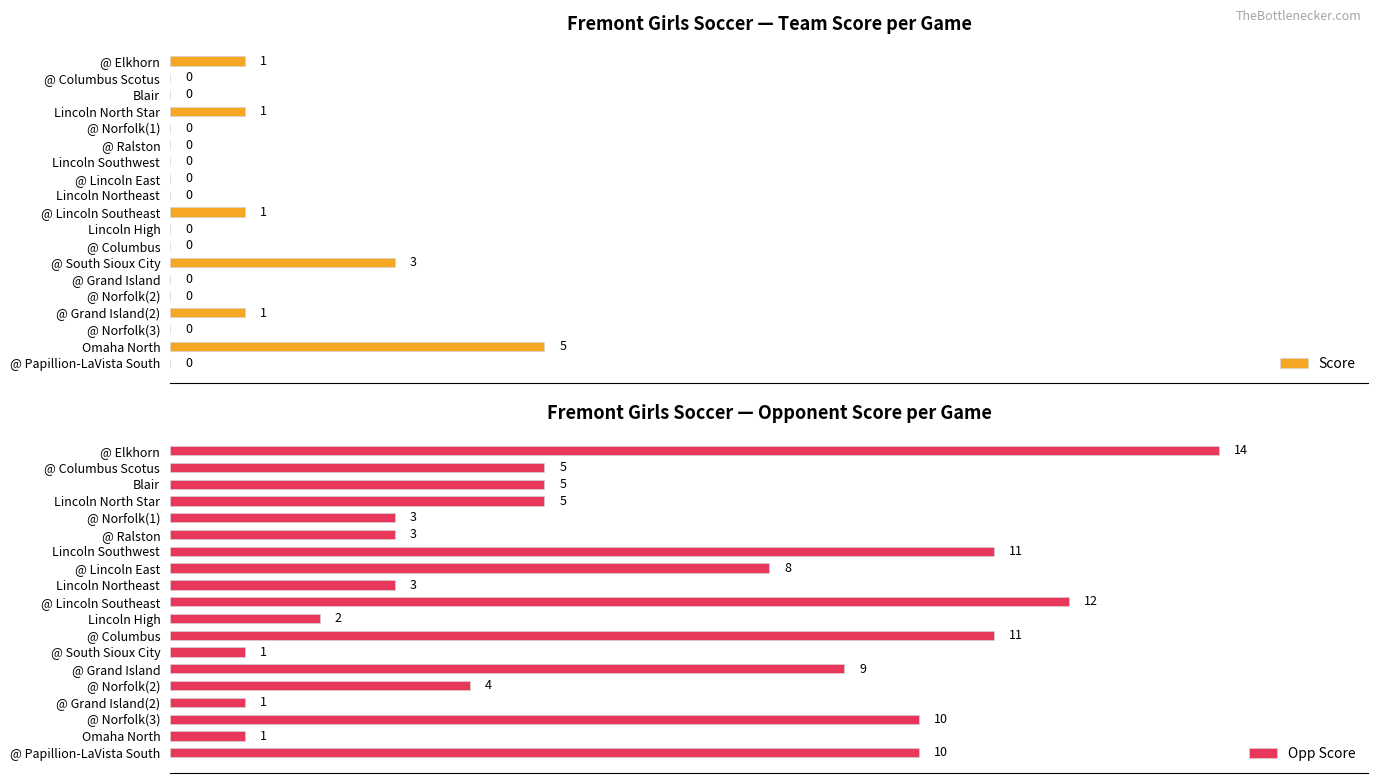

At which label does Score reach its peak?

Omaha North